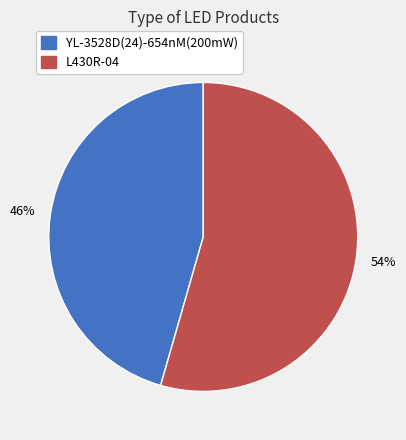

True or false: L430R-04 accounts for 54% of the total.

True